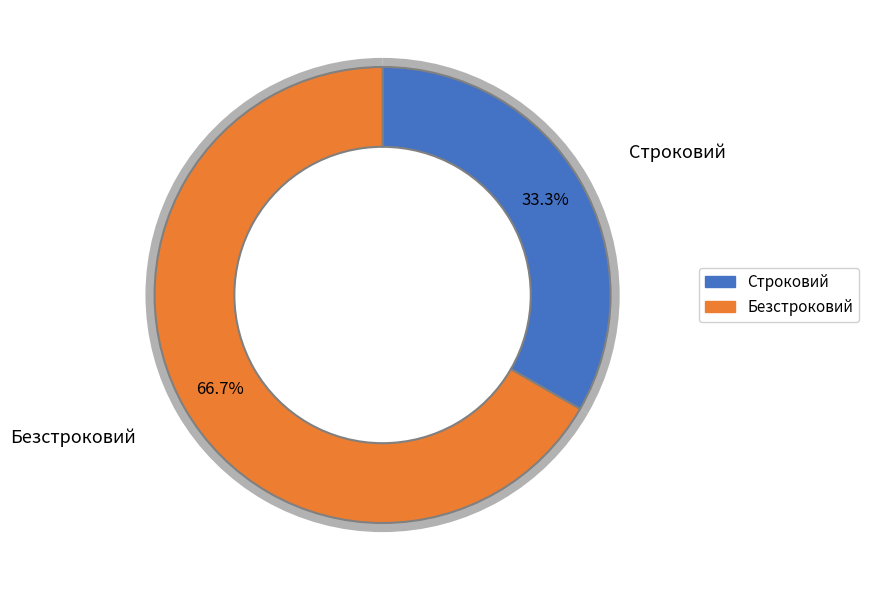

Count the number of slices in the pie.

2